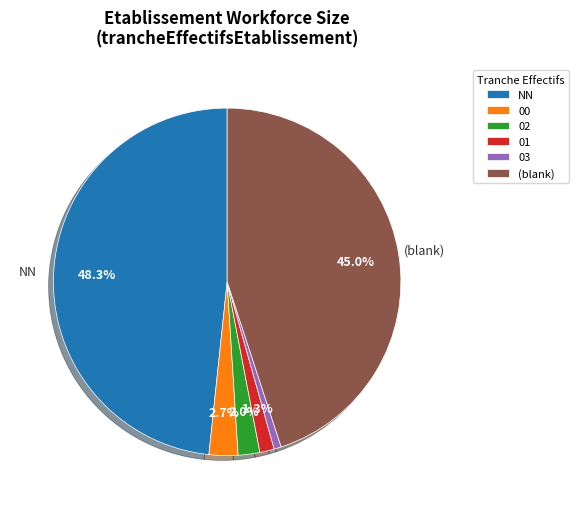

Rank the categories by value from highest to lowest.

NN, (blank), 00, 02, 01, 03